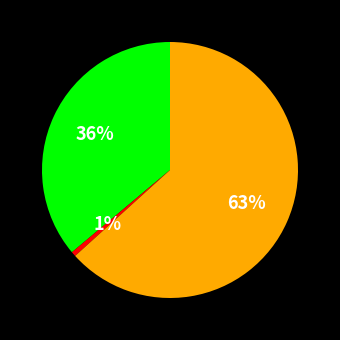

Is there a majority slice in this chart?

Yes